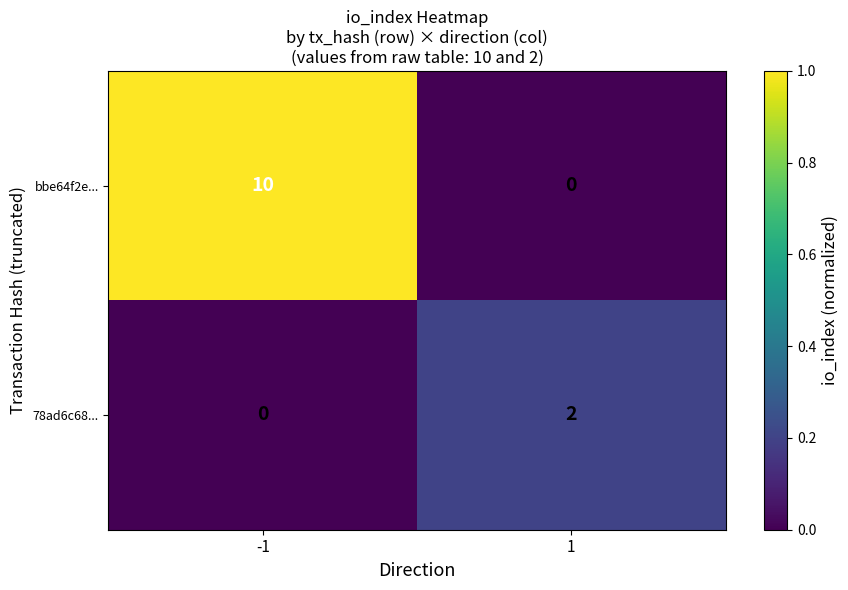

Which series has the widest spread of values?

bbe64f2e...